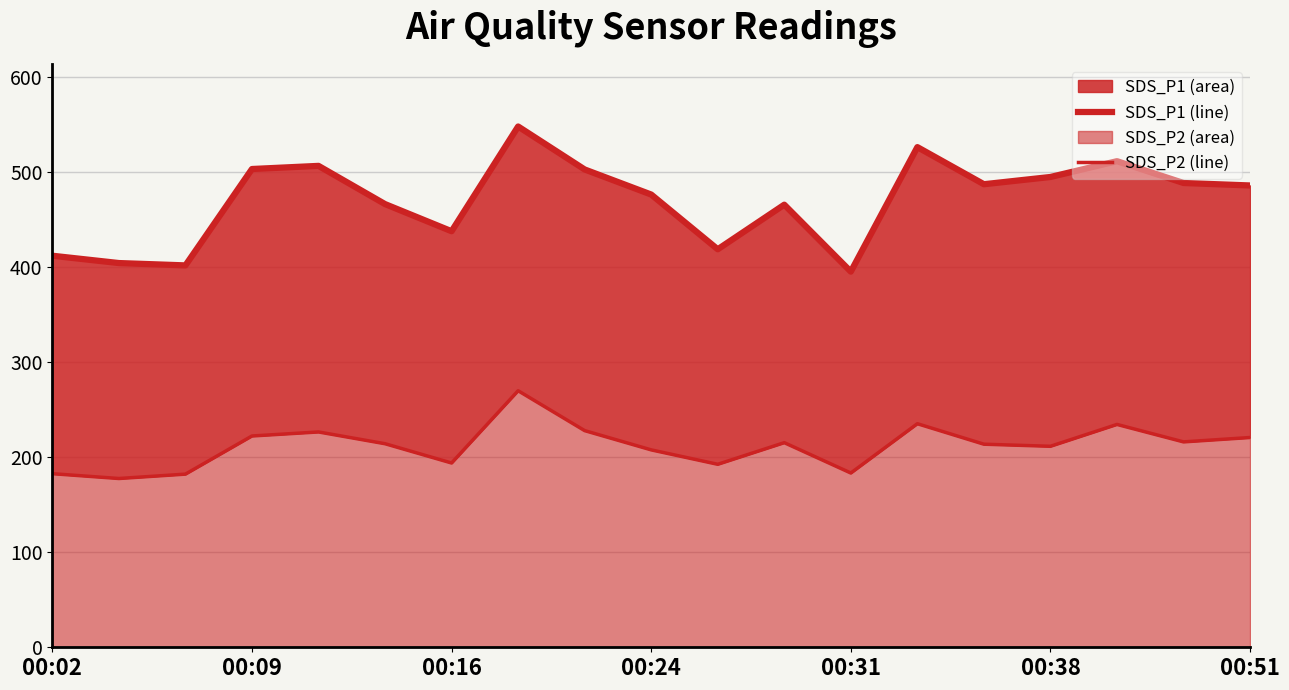

List the series in order of their overall mean, lowest first.

SDS_P2 line, SDS_P1 line